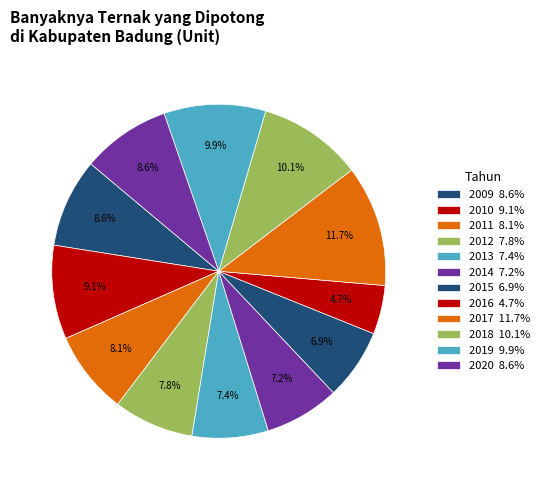

How many slices are in this pie chart?

12